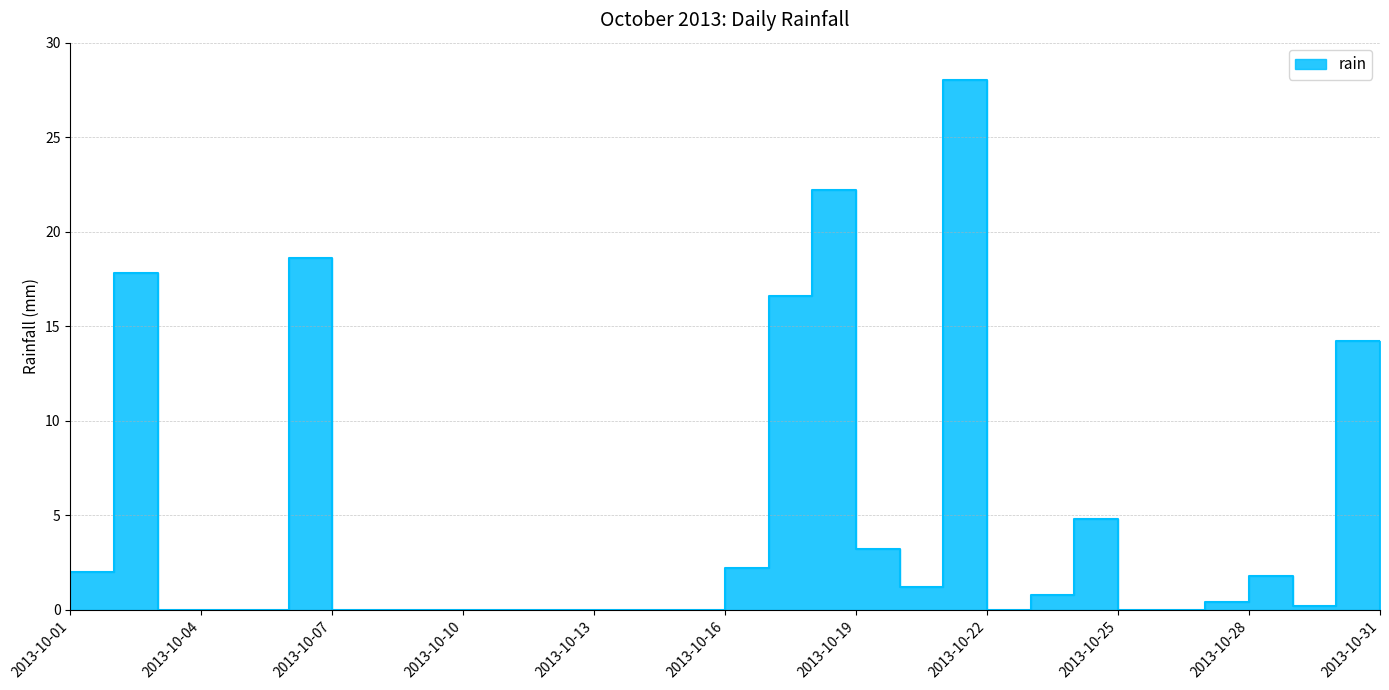

How many lines are shown in the chart?

1